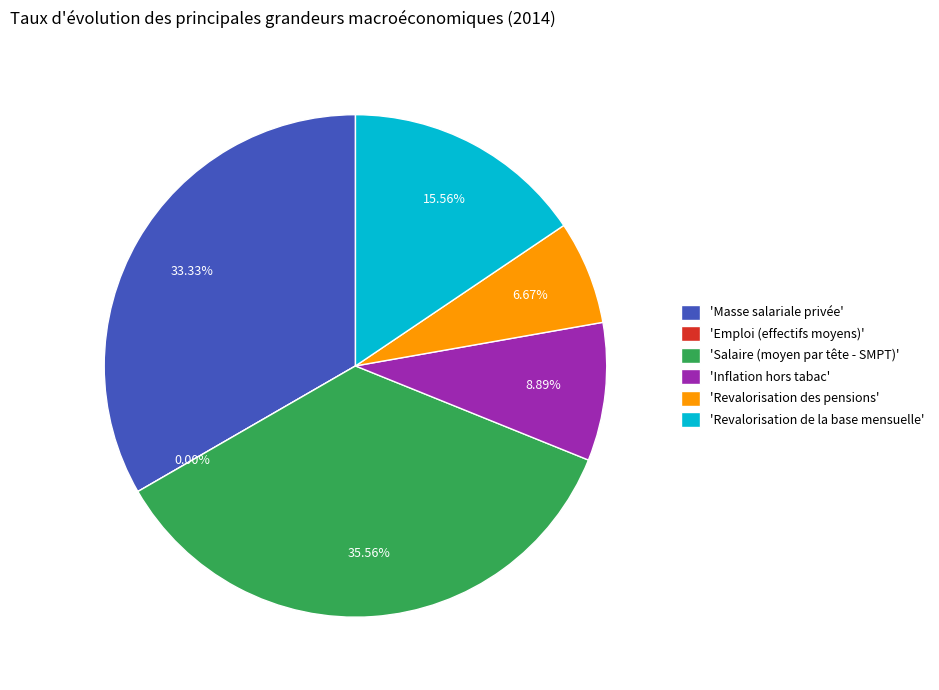

What is the largest slice in the pie chart?

Salaire (moyen par tête - SMPT)